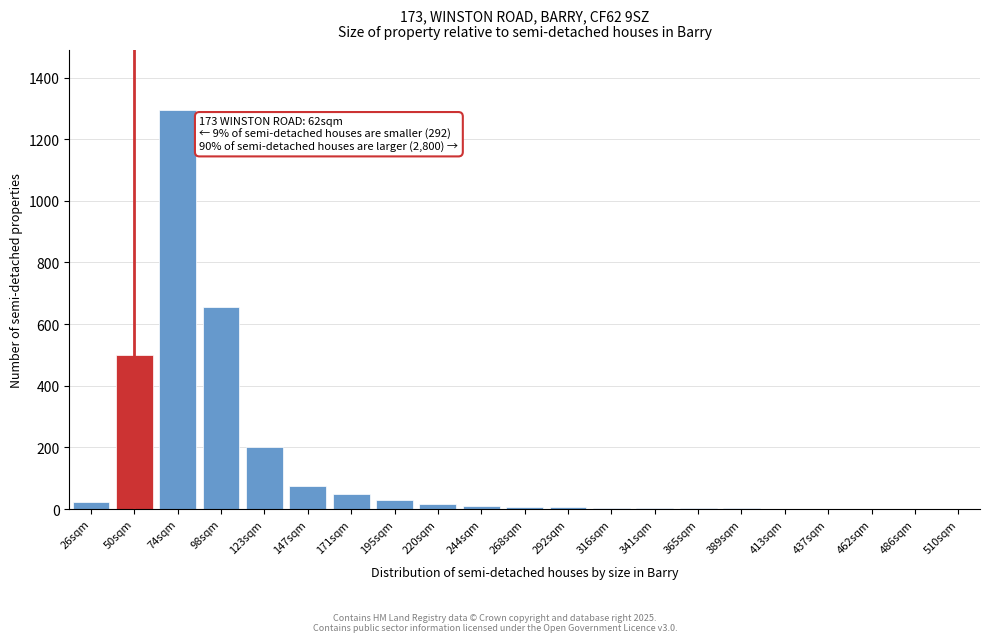

Which label corresponds to the largest value in the chart?

74sqm